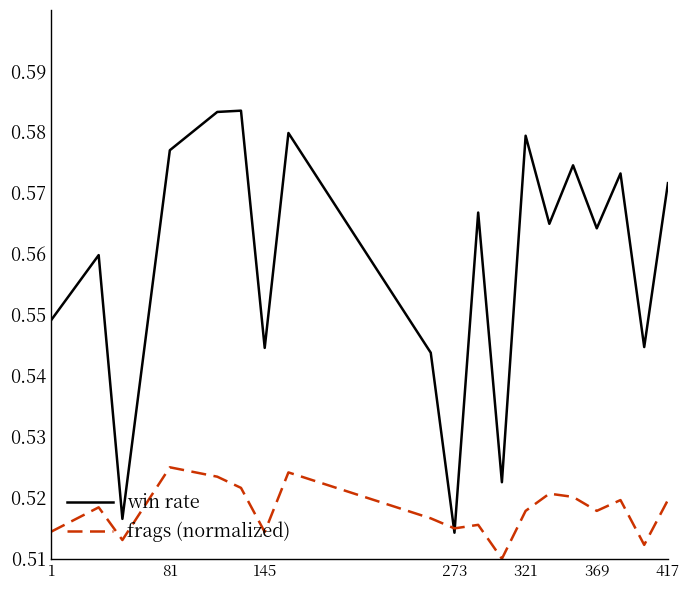

Which series has the widest spread of values?

win rate